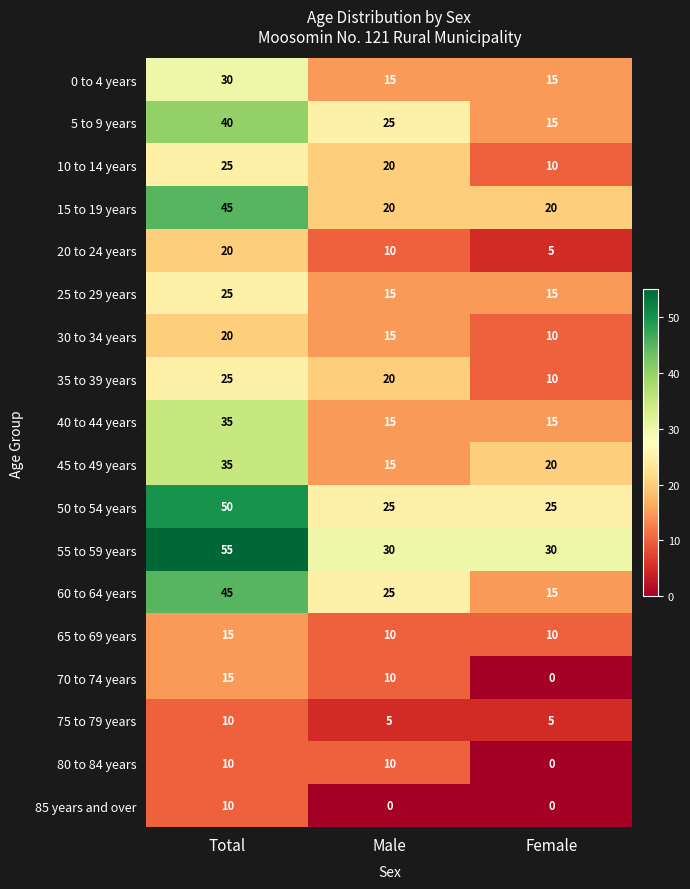

Which series has the largest range (max minus min)?

60 to 64 years